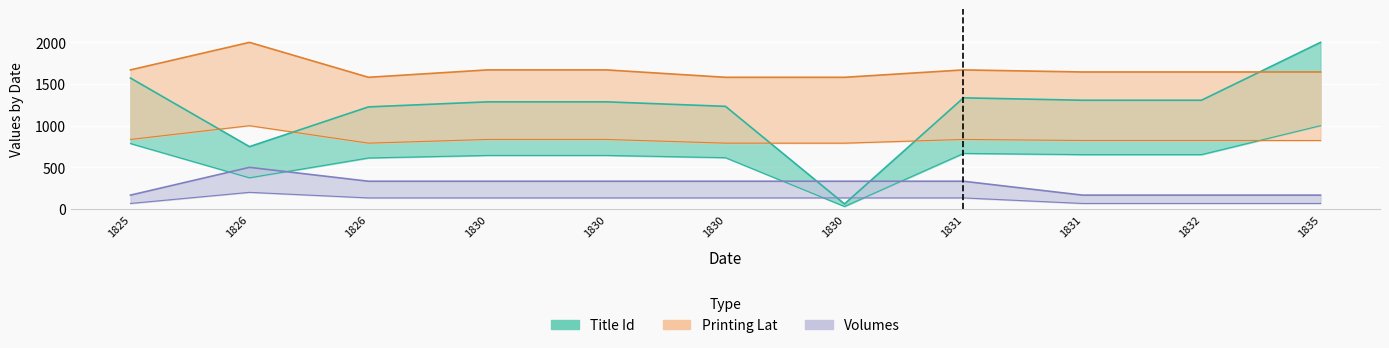

What is the greatest value displayed?

2000.0